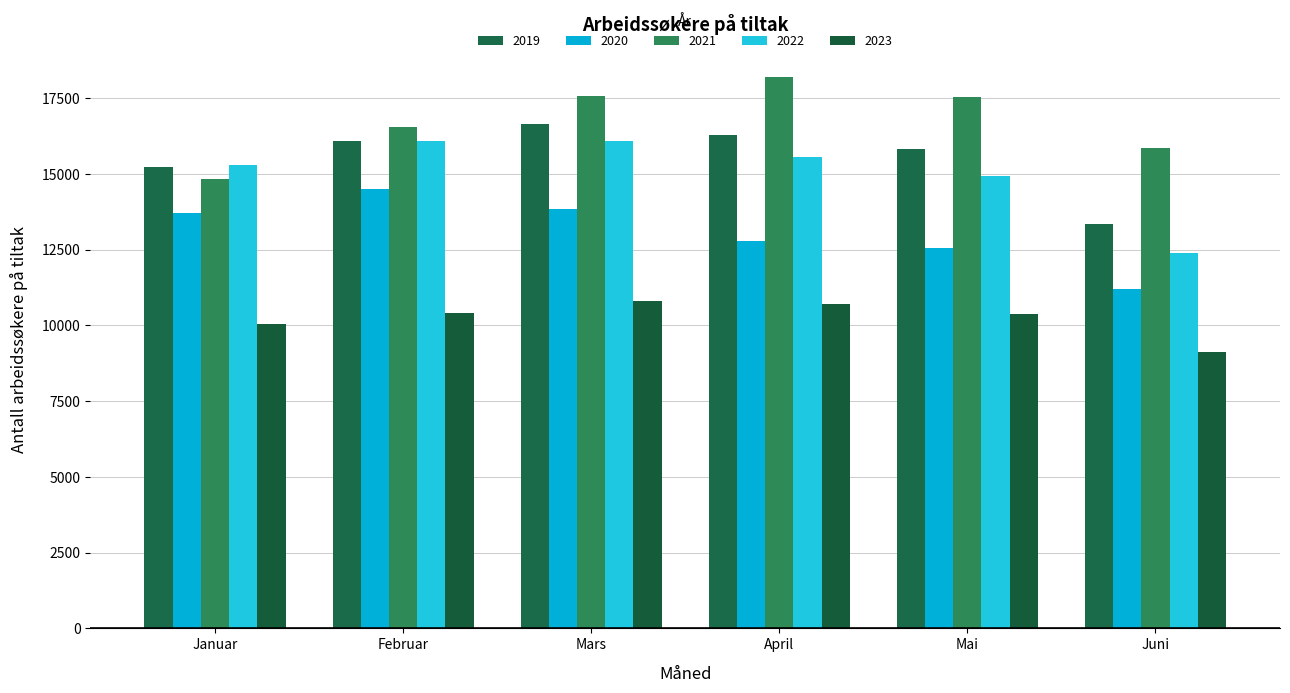

What is the difference between the maximum and minimum values in the 2023 series?

1685